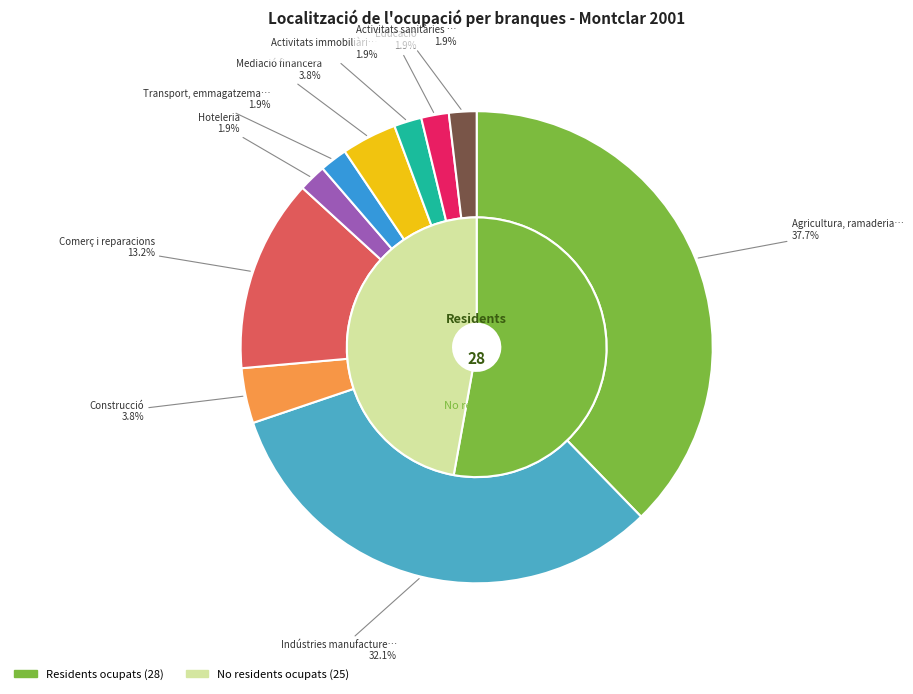

To the nearest percent, what is the combined percentage of Agricultura, ramaderia, caça i silvicultura and Activitats sanitàries i veterinàries?

40%